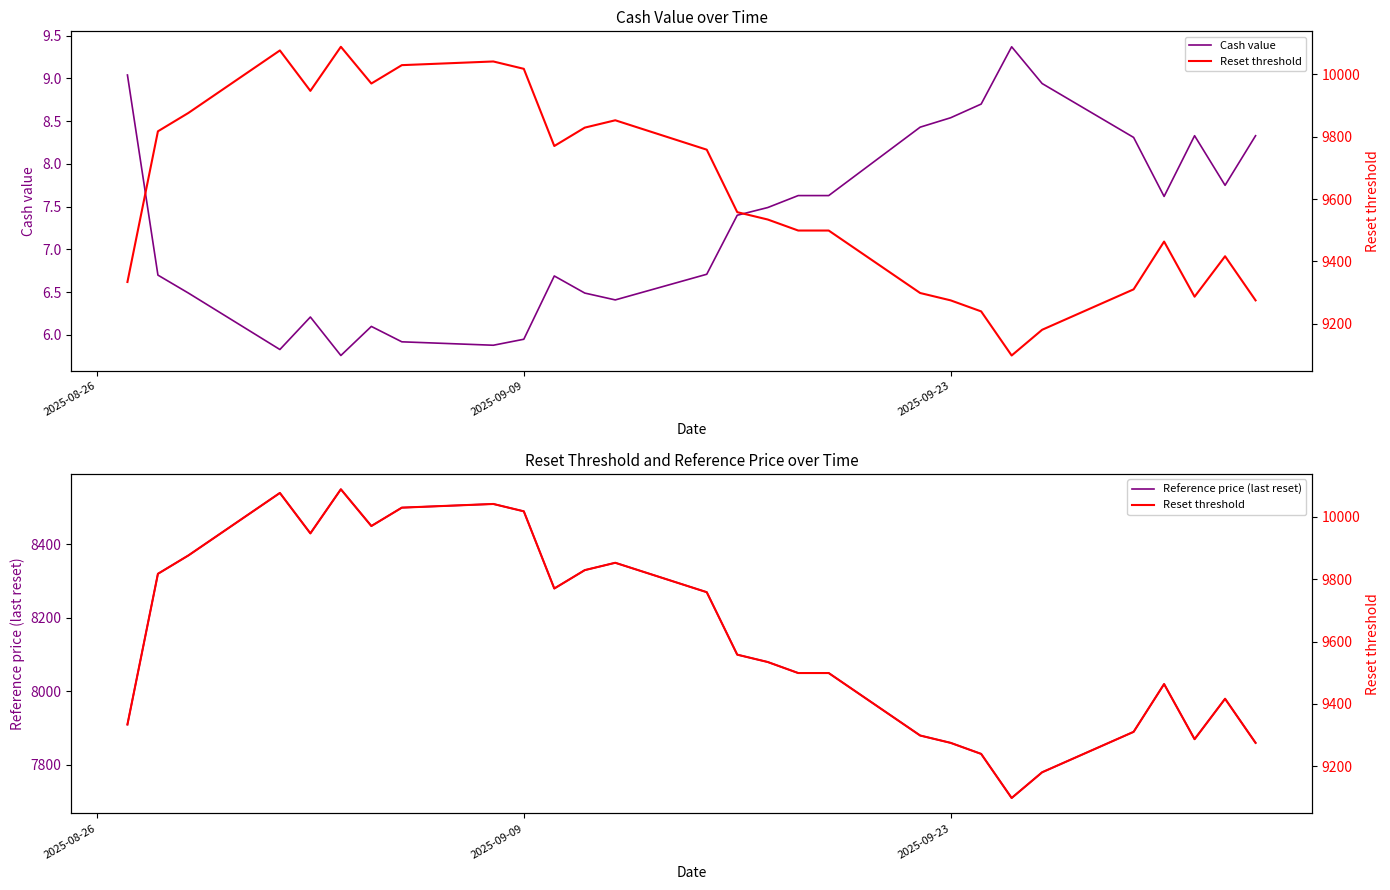

What is the highest value of the Cash value series?

9.4